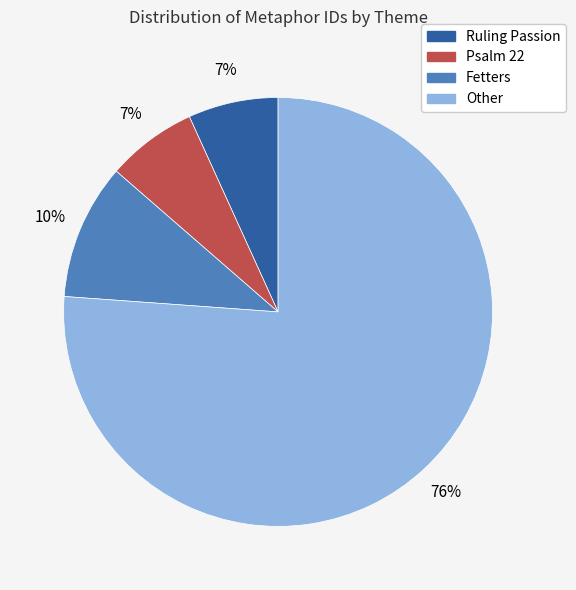

How many segments does this pie chart have?

4